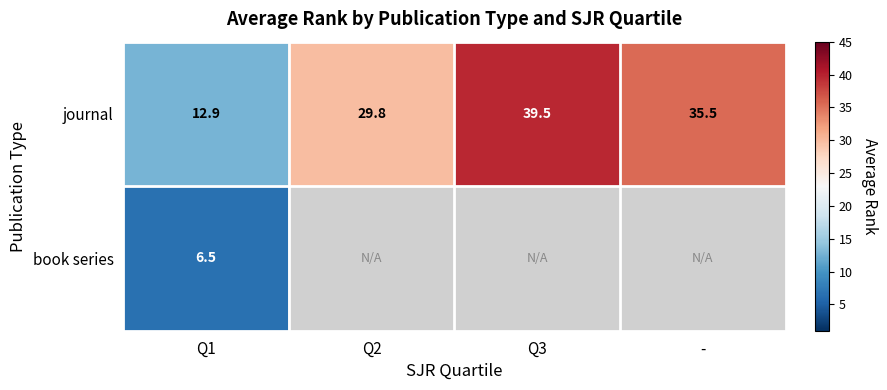

True or false: journal has a value of 35.5 at -.

True